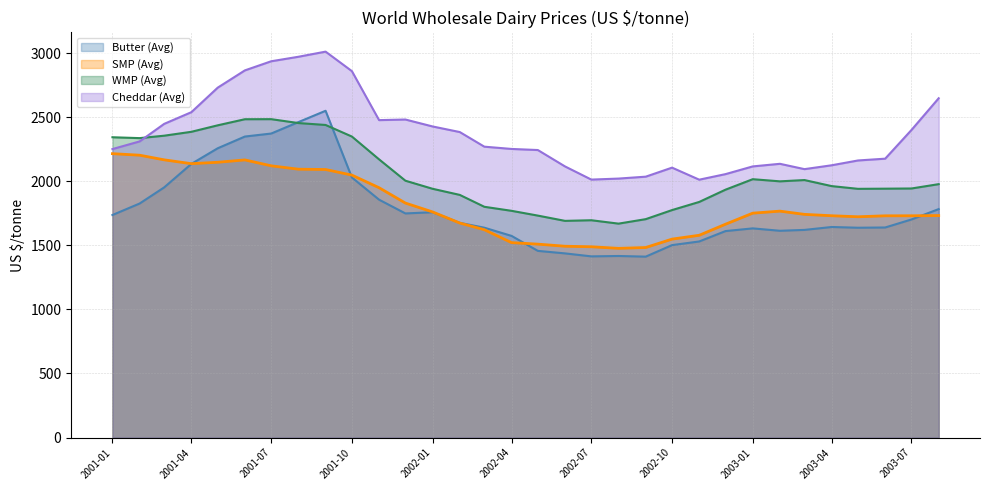

Which series has the largest total across all categories?

Cheddar (Avg)